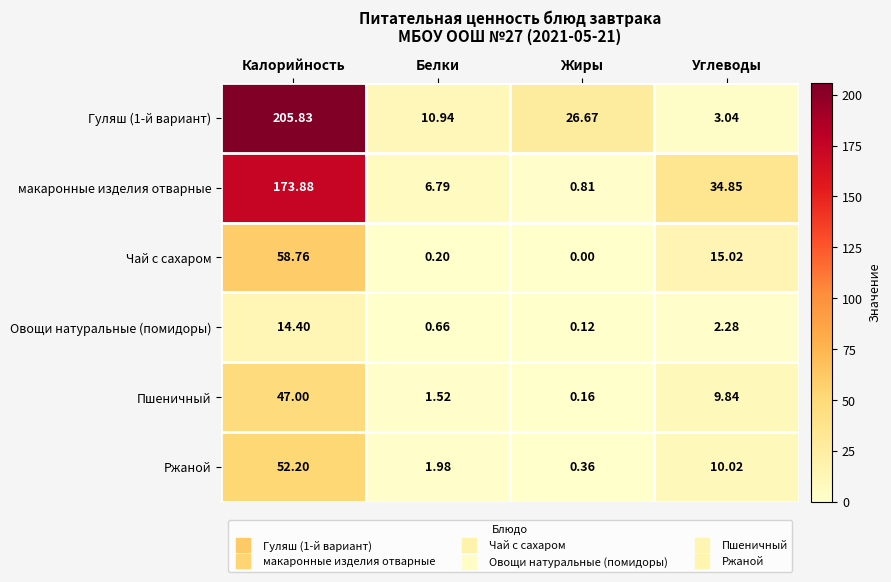

Between Белки and Углеводы, which series saw the biggest shift?

макаронные изделия отварные